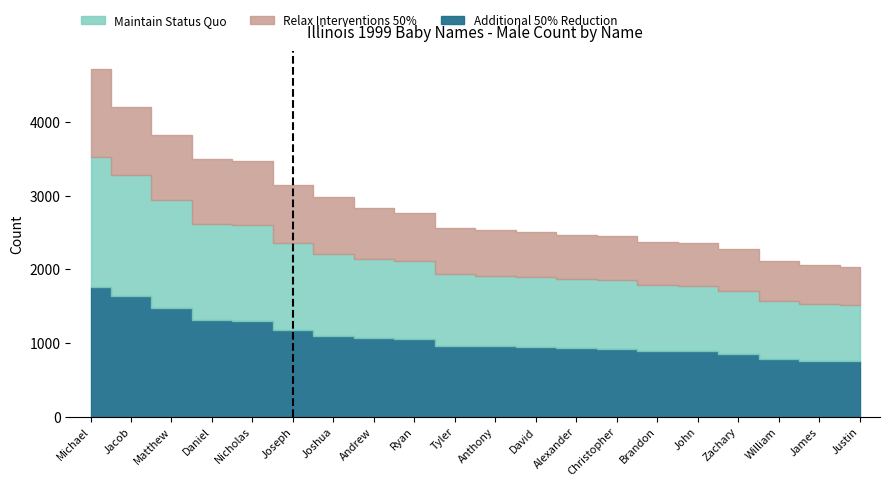

What are all the series names shown in the legend?

Maintain Status Quo, Relax Interventions 50%, Additional 50% Reduction